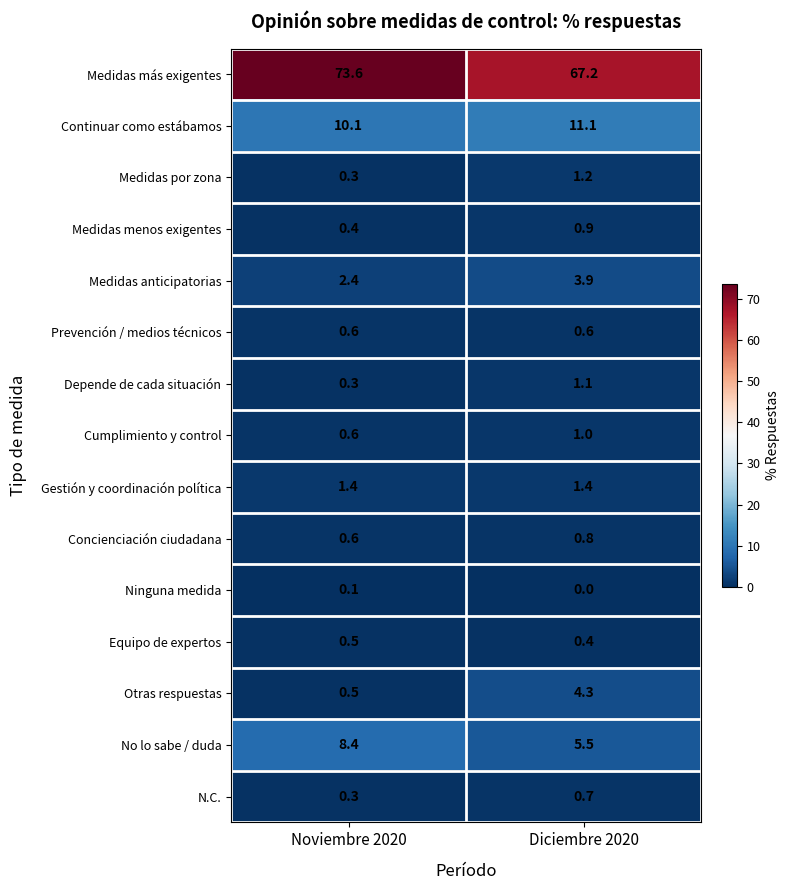

List the series in order of their peak value, lowest first.

Ninguna medida, Equipo de expertos, Prevención / medios técnicos, N.C., Concienciación ciudadana, Medidas menos exigentes, Cumplimiento y control, Depende de cada situación, Medidas por zona, Gestión y coordinación política, Medidas anticipatorias, Otras respuestas, No lo sabe / duda, Continuar como estábamos, Medidas más exigentes